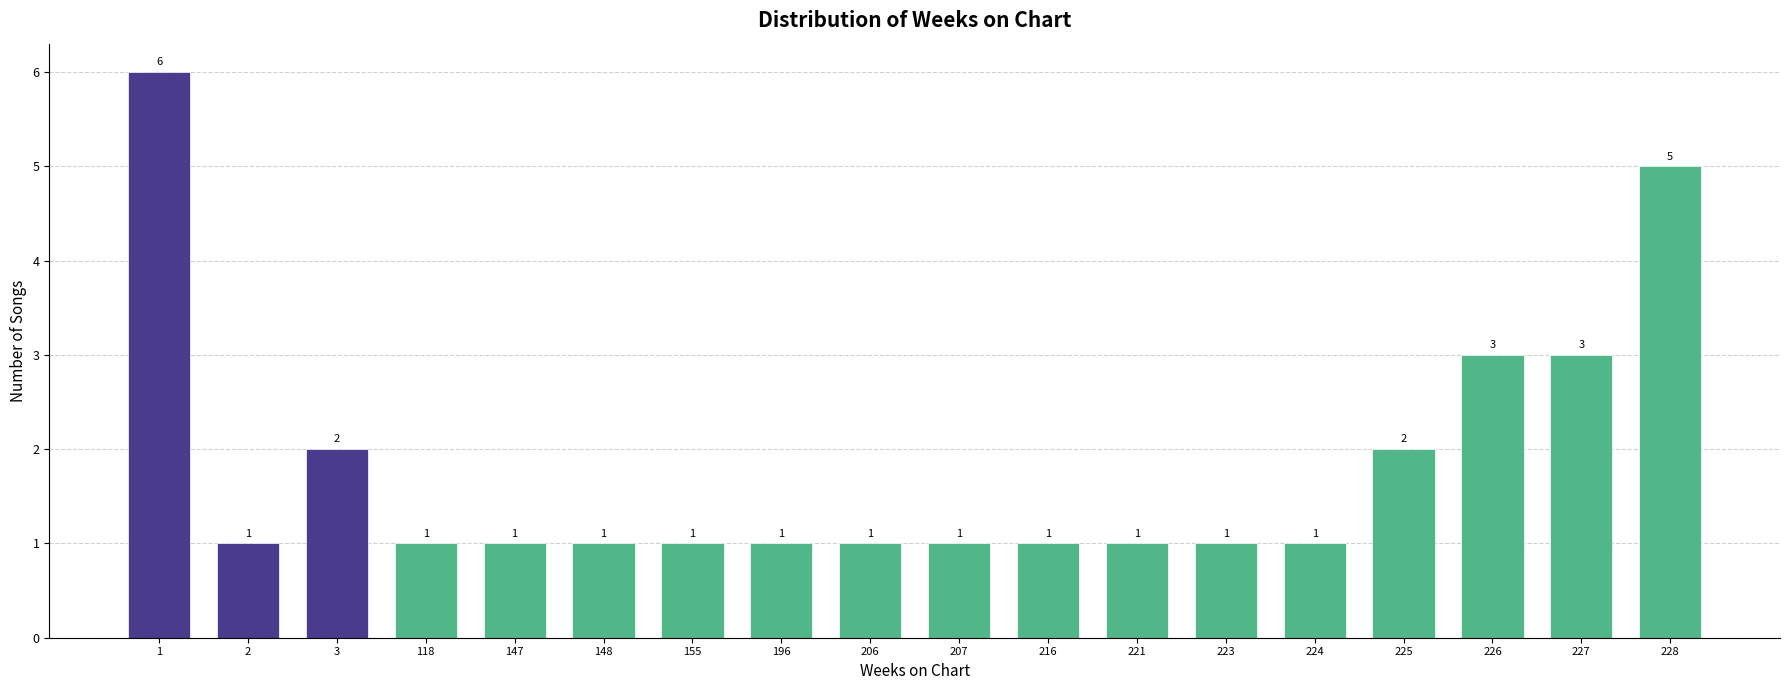

Reading left to right, extract all data points from this chart.

1=6	2=1	3=2	118=1	147=1	148=1	155=1	196=1	206=1	207=1	216=1	221=1	223=1	224=1	225=2	226=3	227=3	228=5